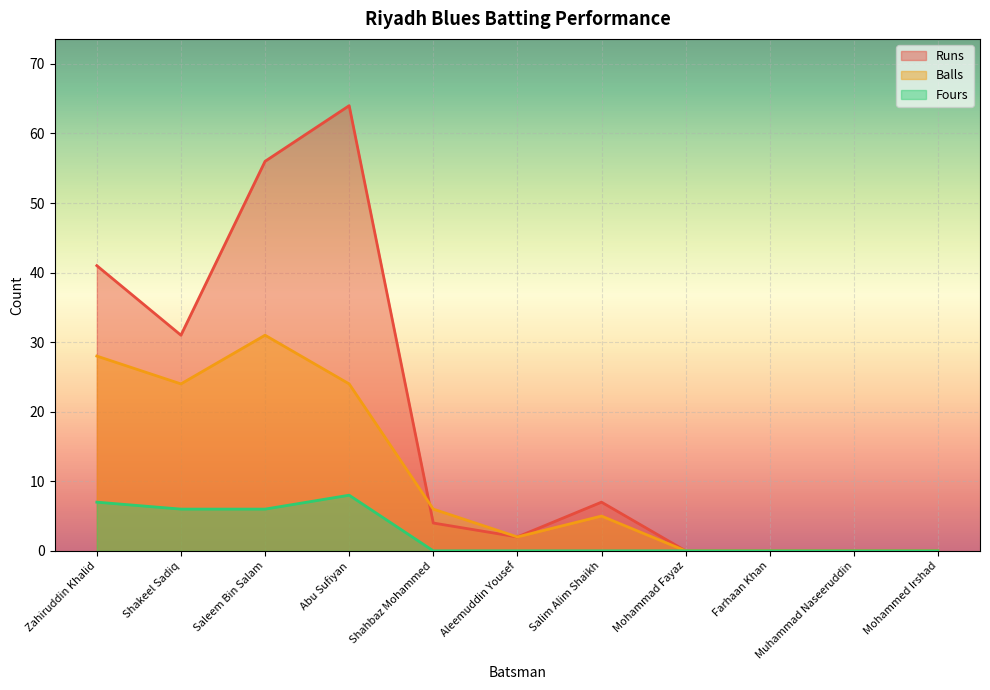

What is the label of the 5th point from the left?

Shahbaz Mohammed